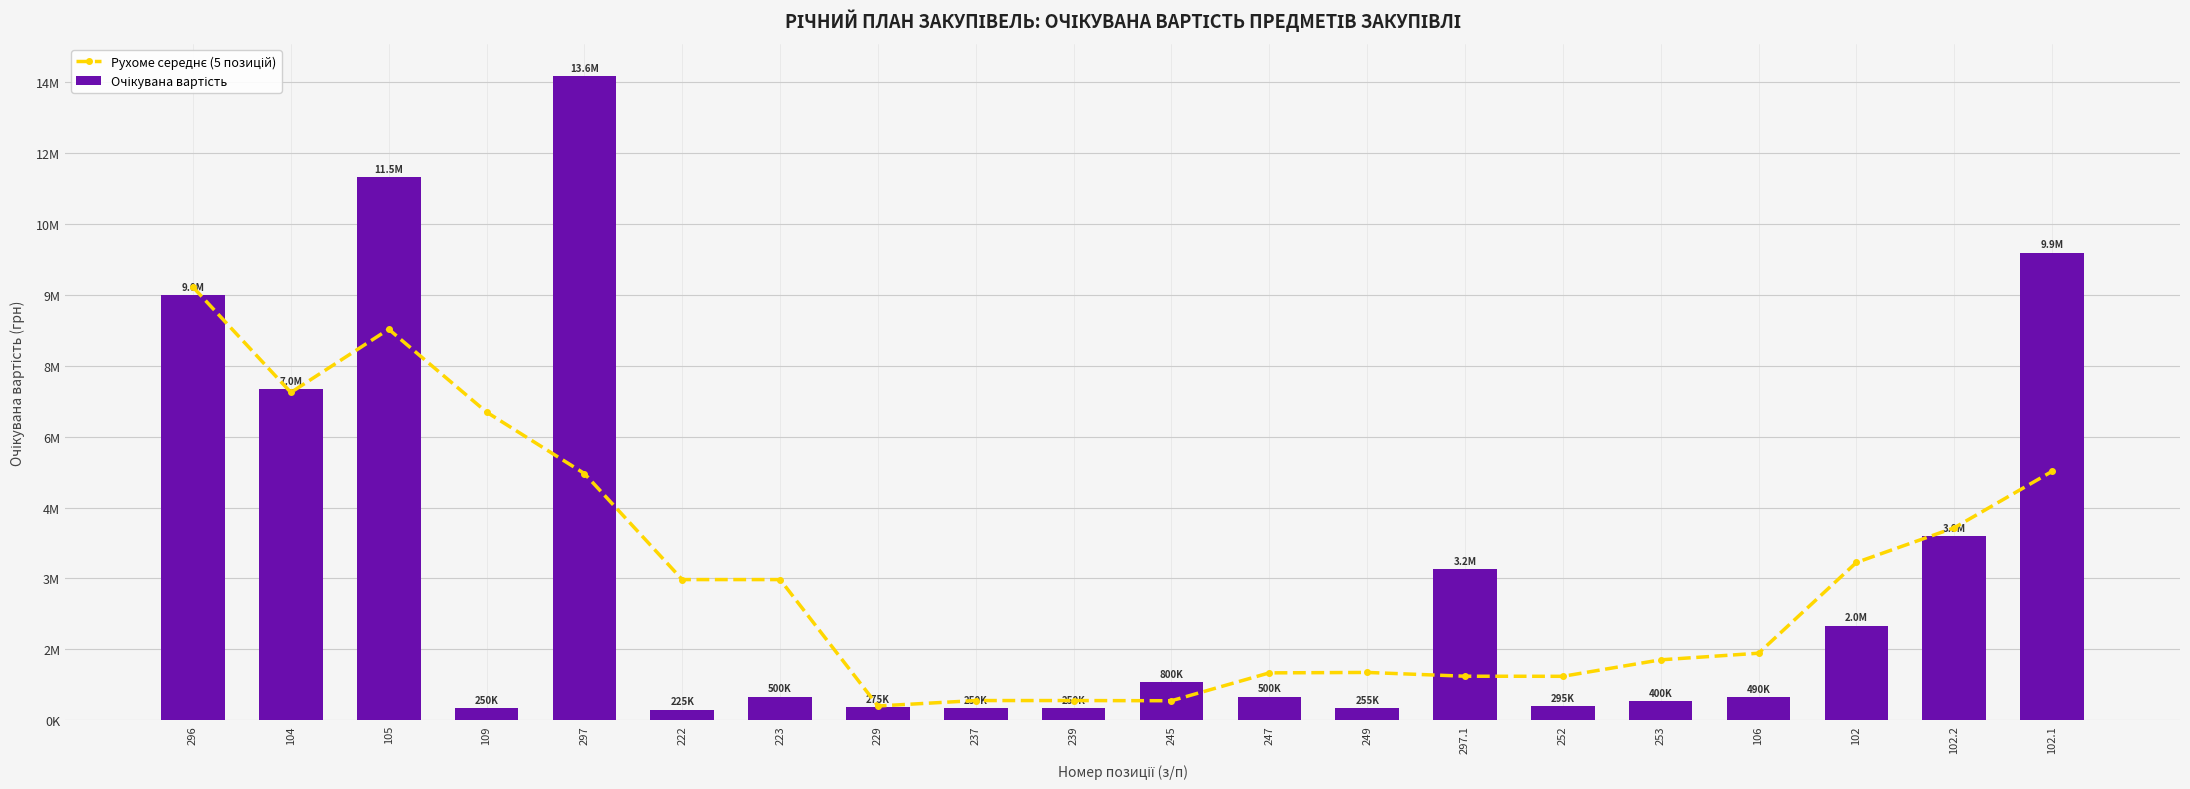

Does the chart contain any negative values?

No